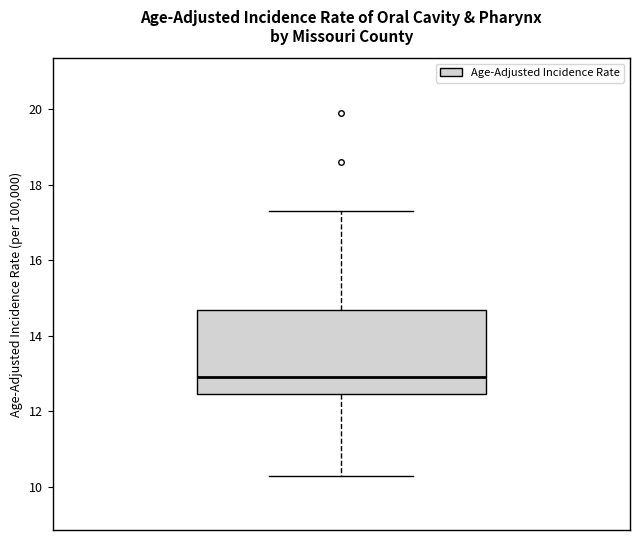

Transcribe this box plot: give where the median line is, the range the box spans, and where the two whiskers end, as read against the y-axis. The values are not printed on the chart, so give them approximately, as read against the axis.

median 13.0, box 12.4 to 14.6, whiskers 10.4 to 17.4